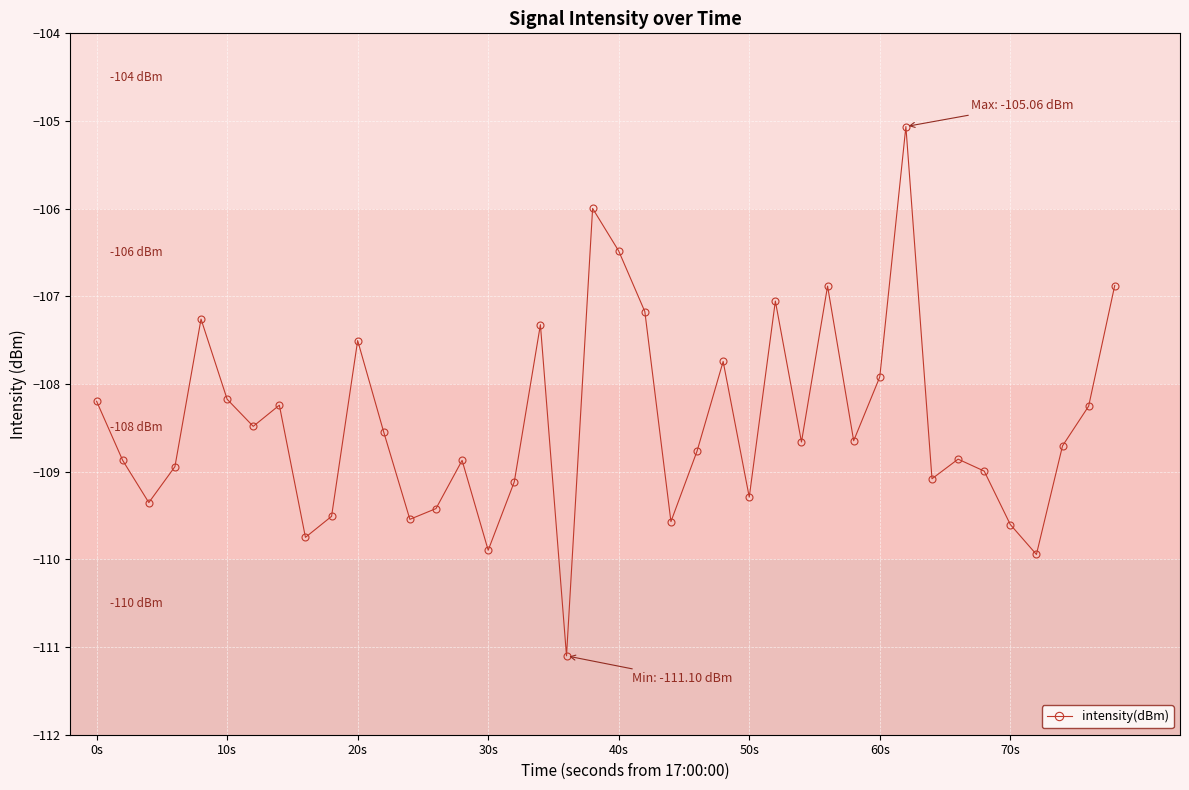

What is the average value?

-108.4